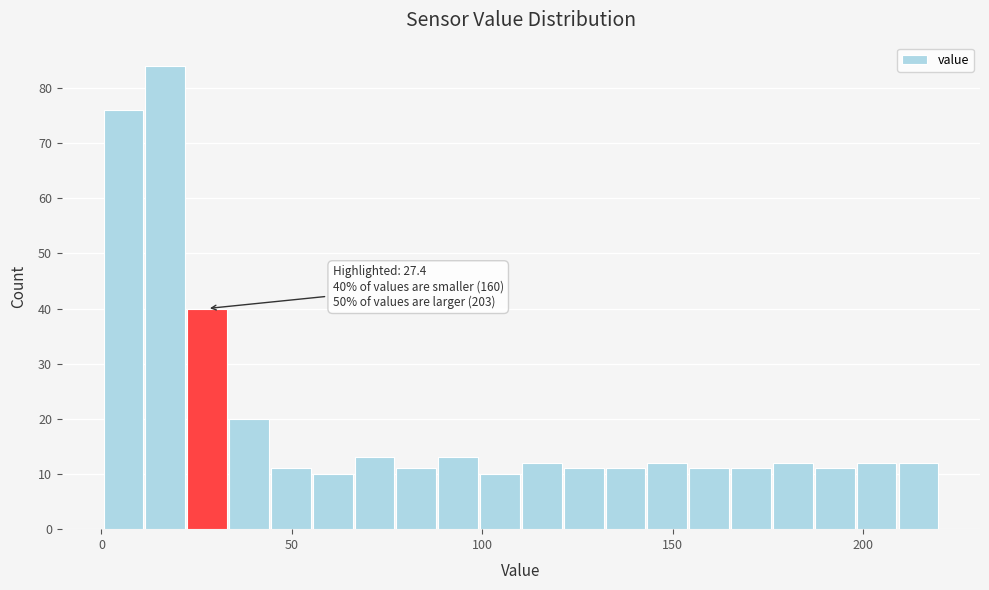

Around what value on the x-axis is the tallest bar? Give the approximate position of its centre, as read against the axis.

15